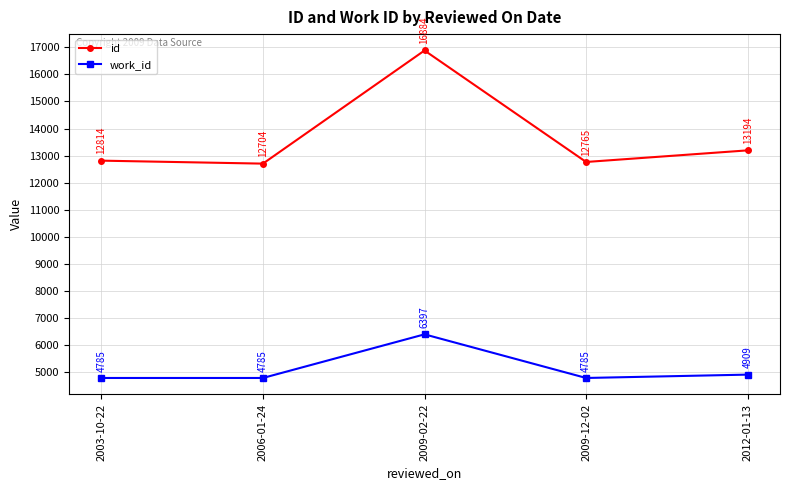

What are all the series names shown in the legend?

id, work_id